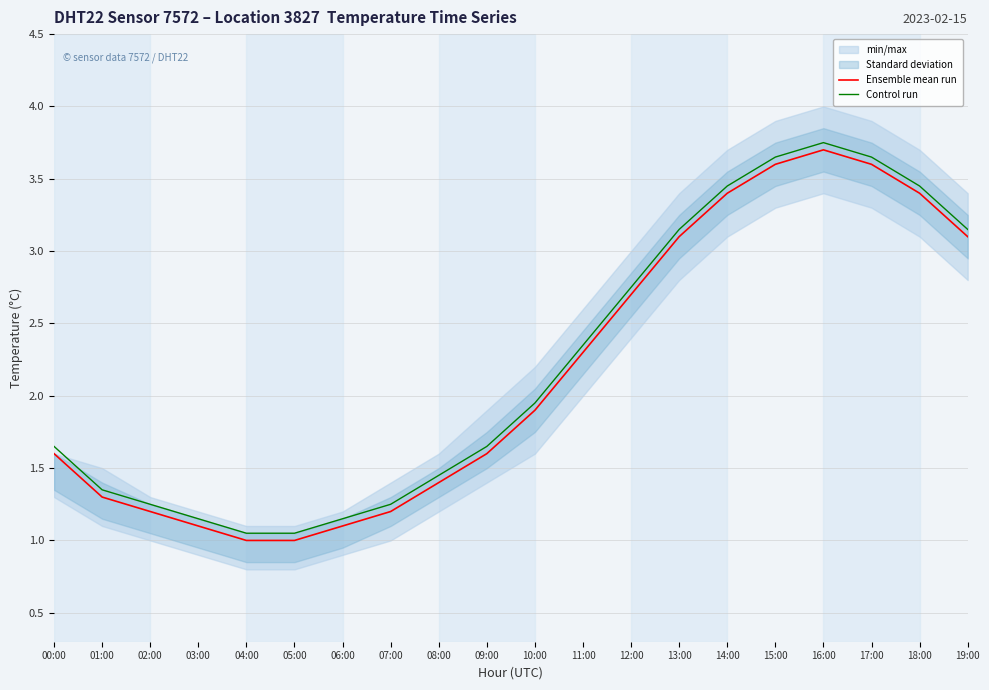

At 04:00, list the series in order from smallest to largest.

Ensemble mean run, Control run